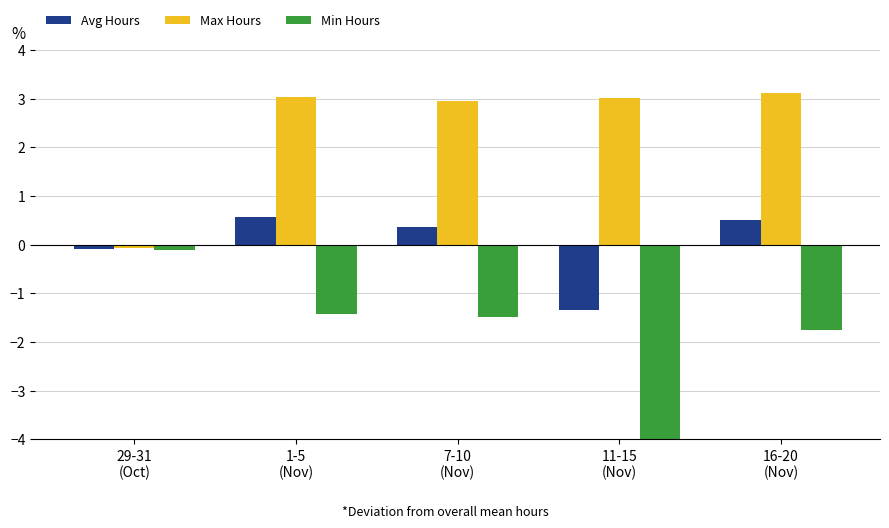

Does the chart contain stacked bars?

No